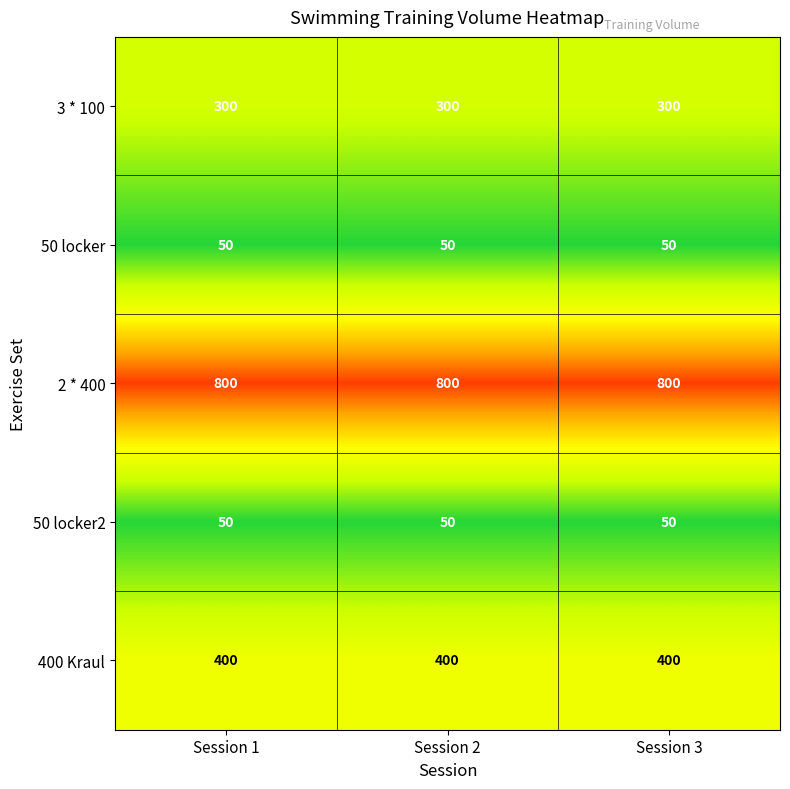

What is the sum of the 3 * 100 values at Session 3 and Session 1?

600